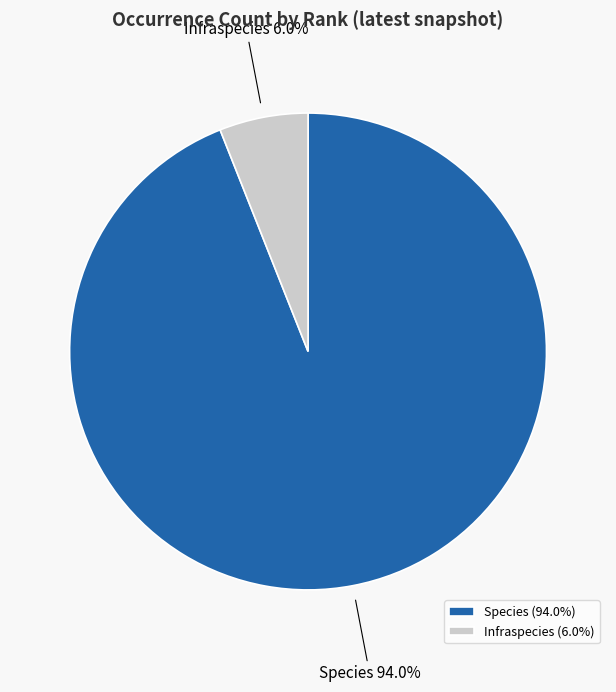

Which has a higher value, Infraspecies or Species?

Species